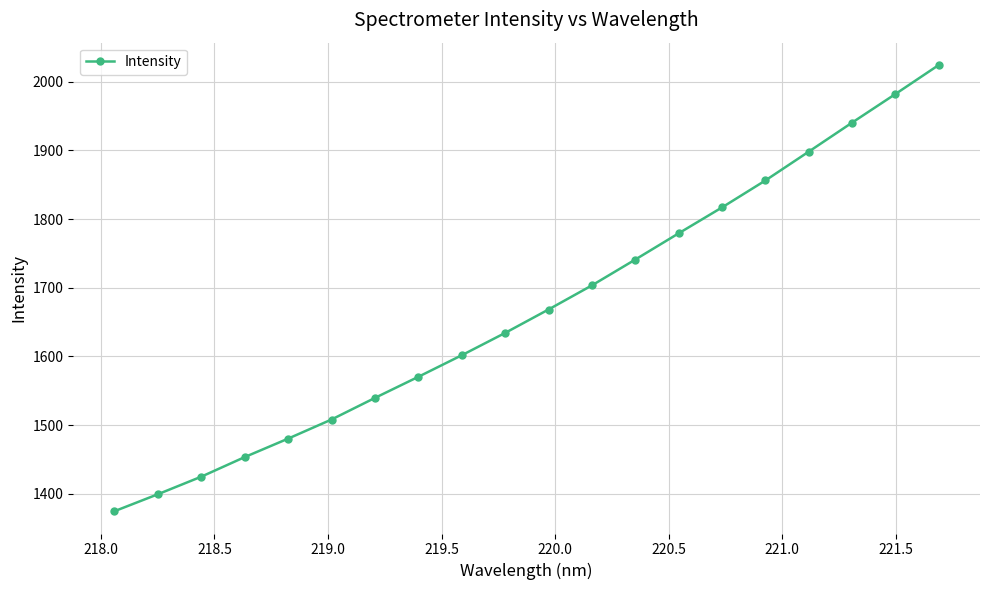

True or false: there are more than 0 points higher than both neighbors.

False